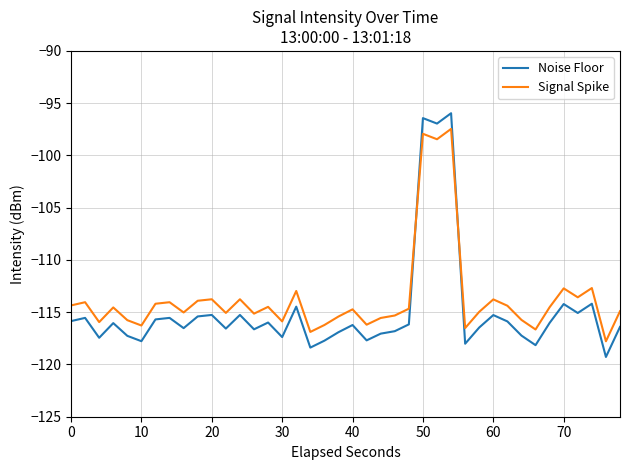

What is the greatest value displayed?

-96.0